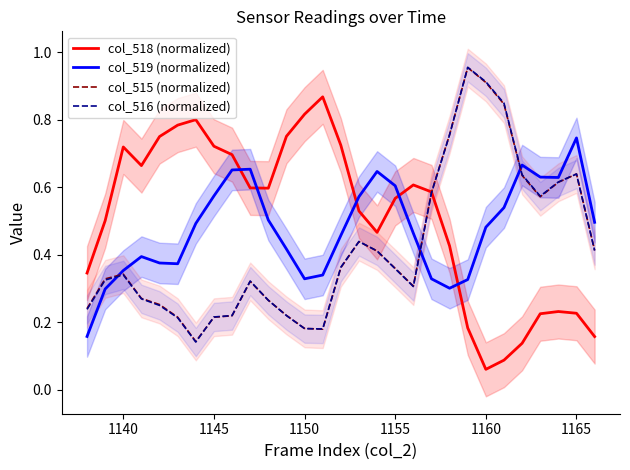

Which series ends up on top after the final intersection of col_518 (normalized) and col_519 (normalized)?

col_519 (normalized)